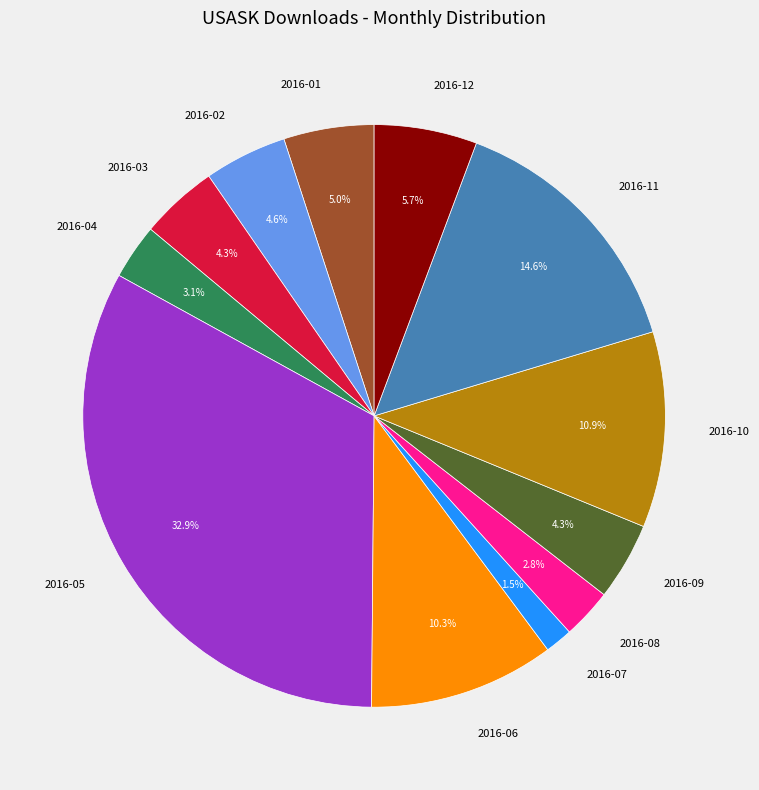

Count the number of slices in the pie.

12